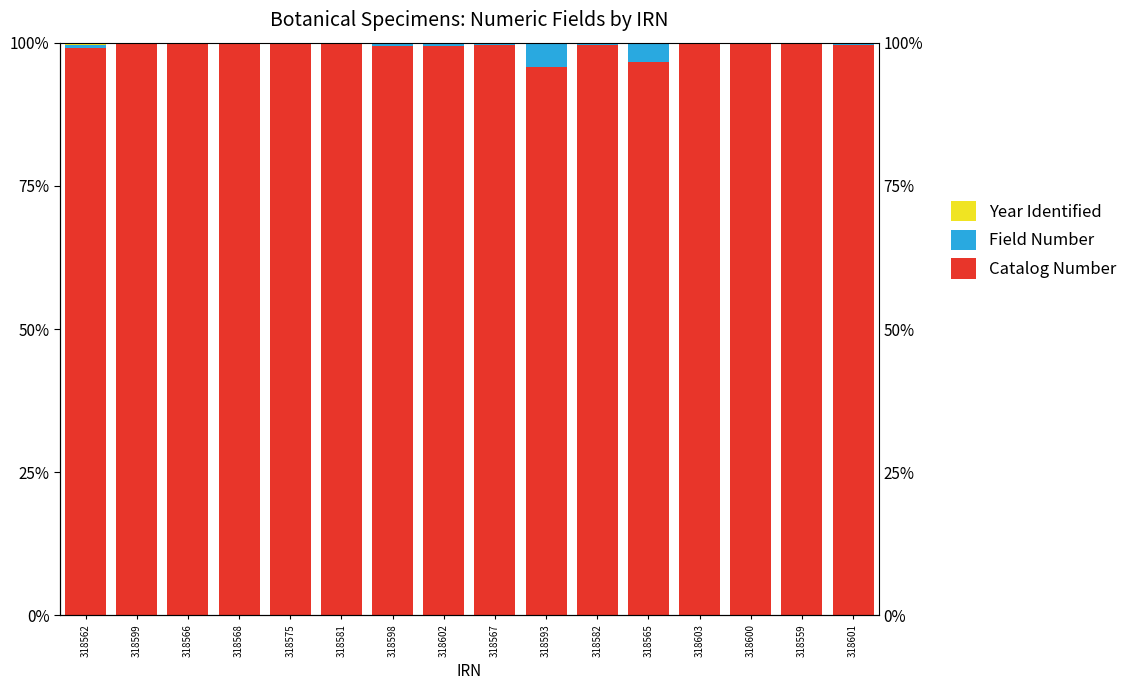

Is it true that Field Number equals 0.6 at 318602?

True